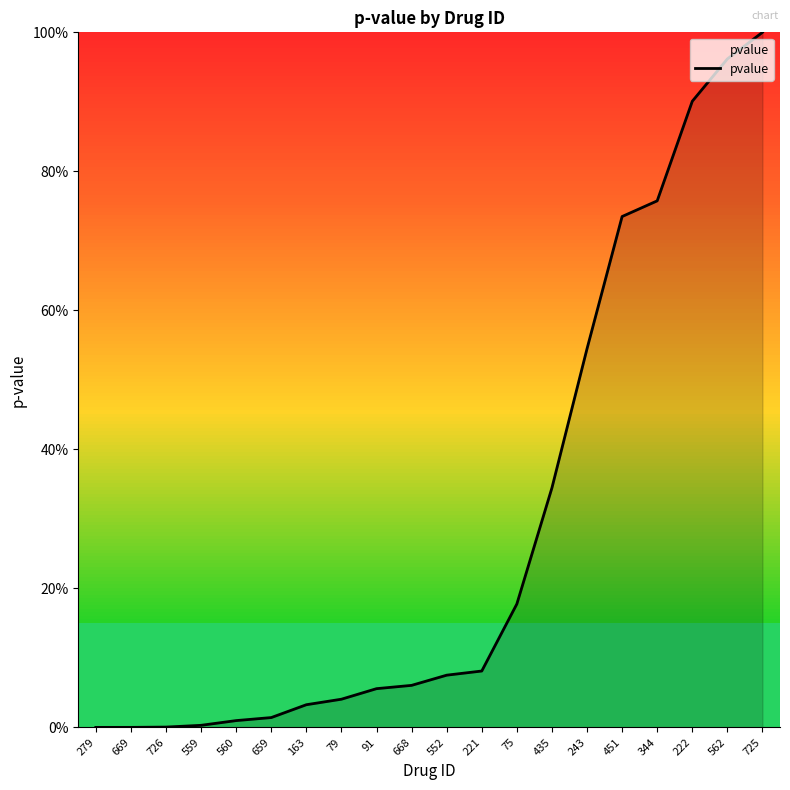

What is the sum of all values?

5.8